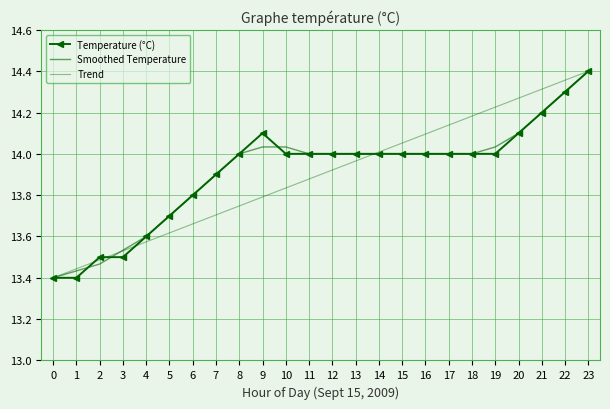

How many times do Trend and Smoothed Temperature cross each other?

2